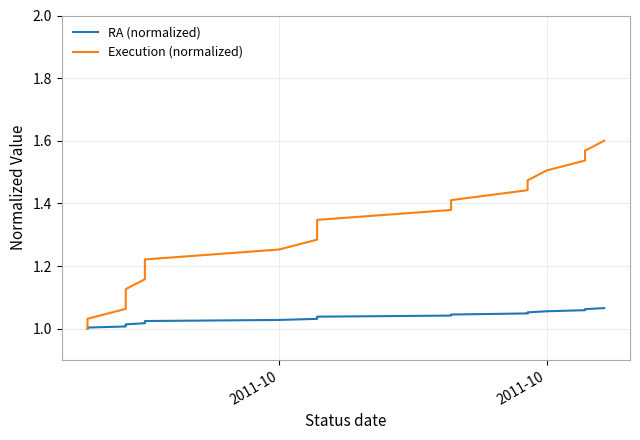

What is the difference between the maximum and minimum values in the RA (normalized) series?

0.1